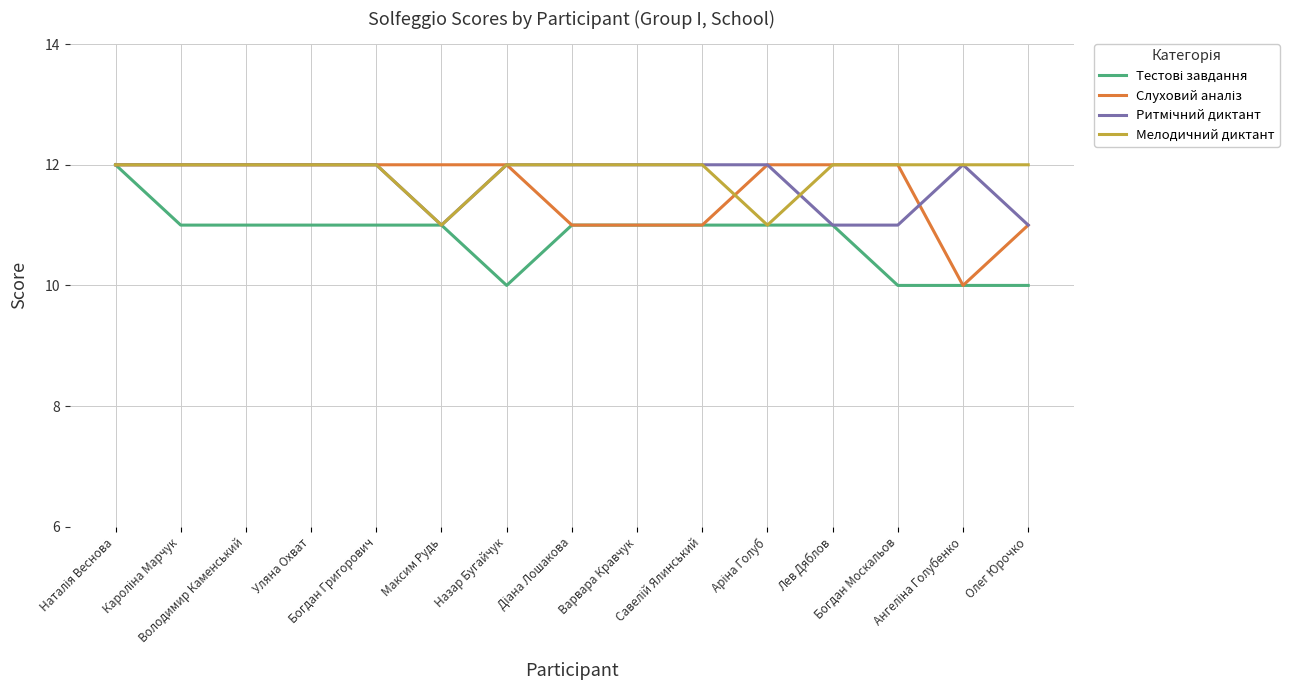

How many lines are shown in the chart?

4